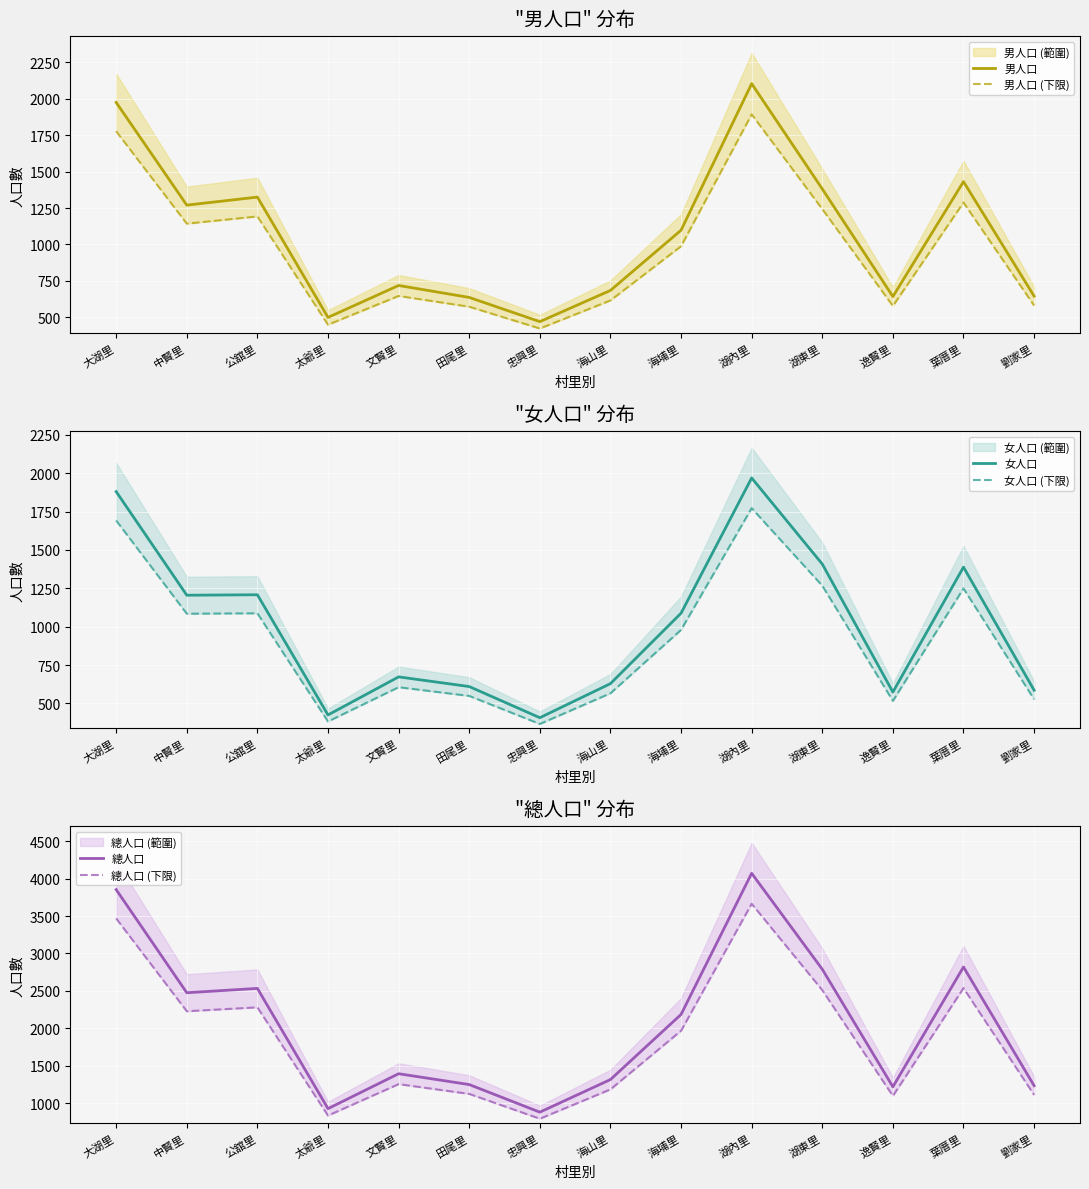

How many lines are shown in the chart?

6